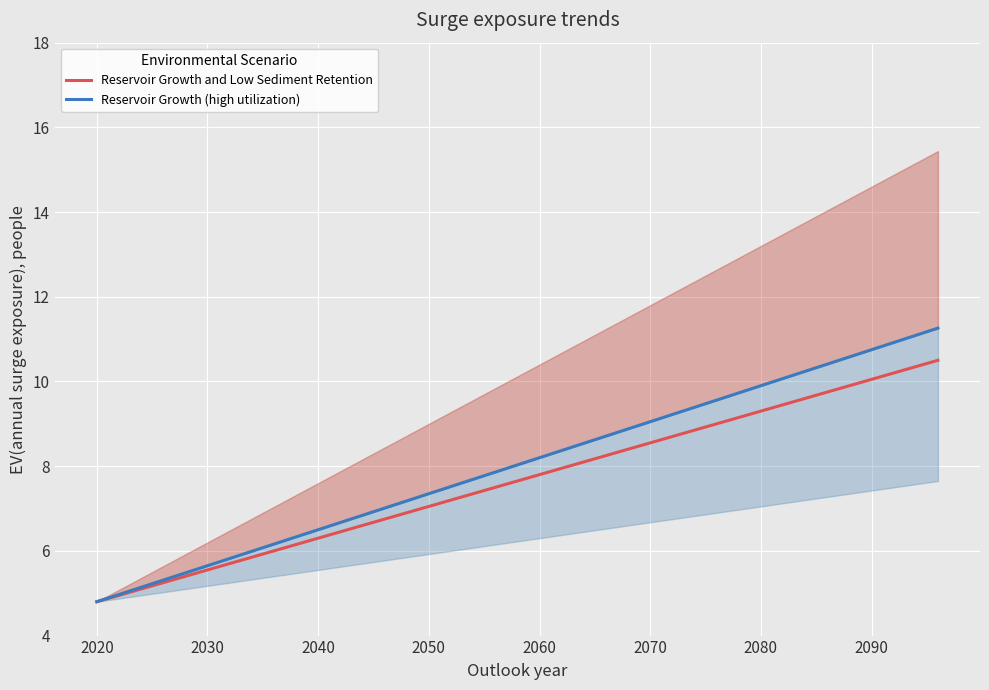

How many data points in Reservoir Growth (high utilization) are less than 8?

10